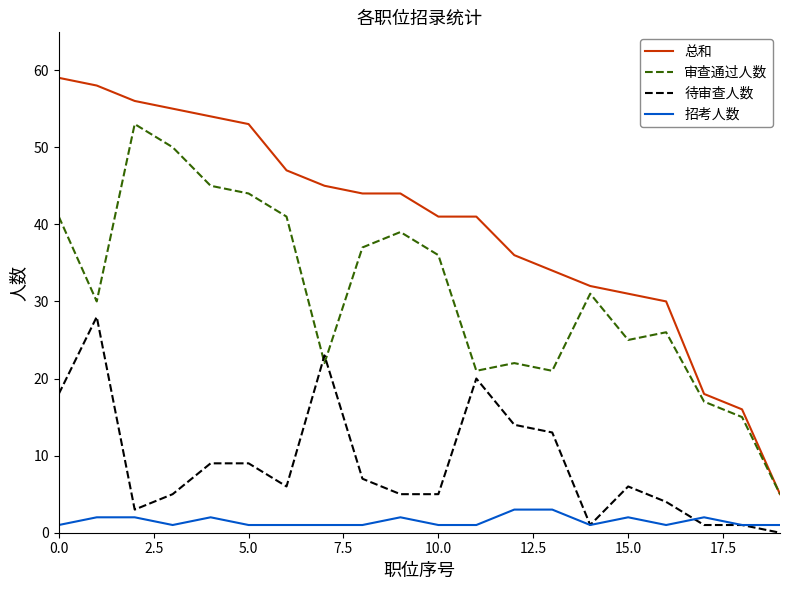

List the series in order of their peak value, highest first.

总和, 审查通过人数, 待审查人数, 招考人数